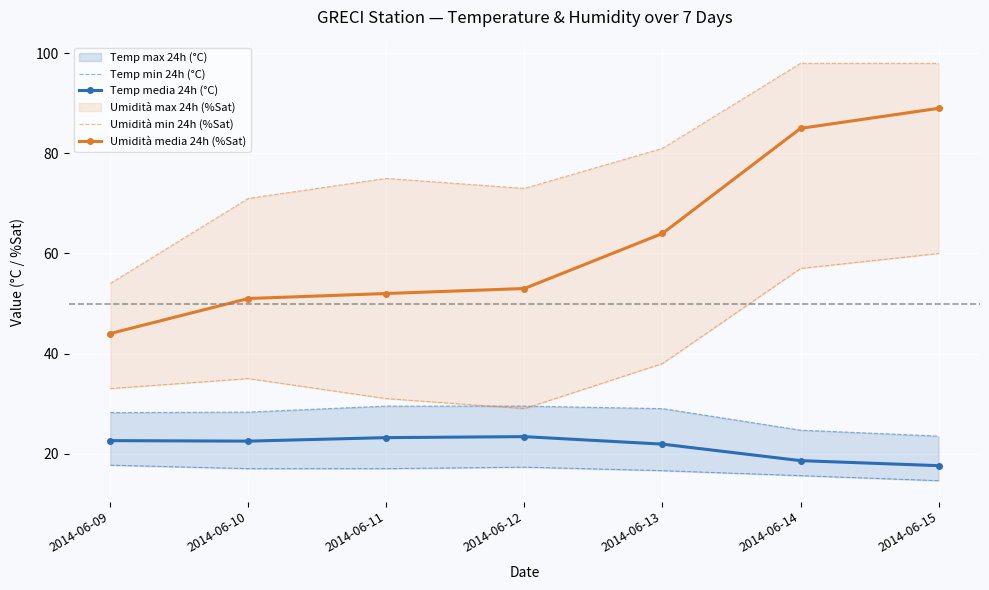

At which label does Umidità min 24h (%Sat) first exceed 35?

2014-06-13